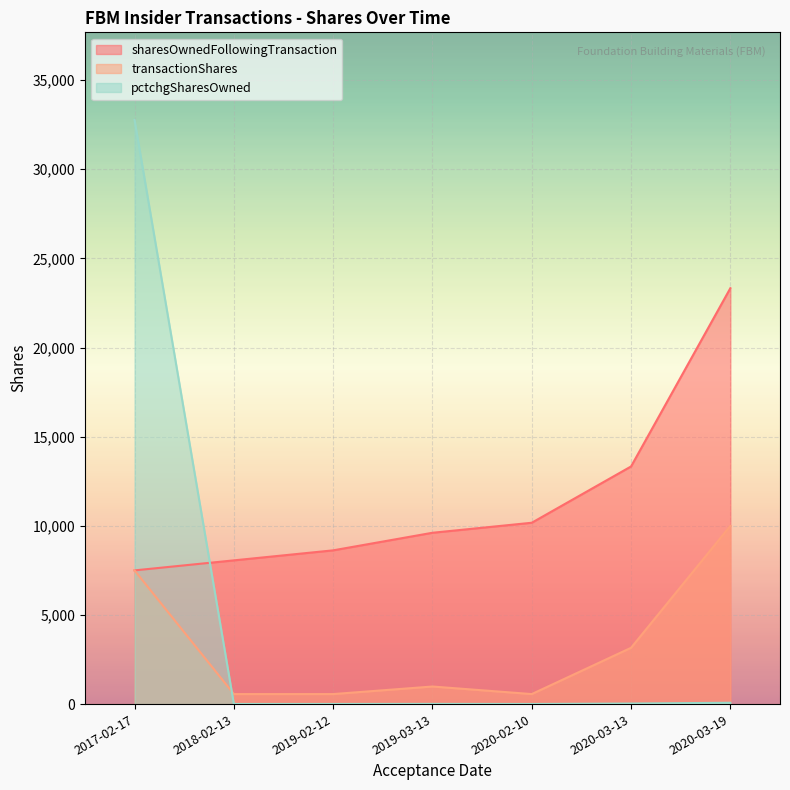

Does the chart display data point markers on the line(s)?

No